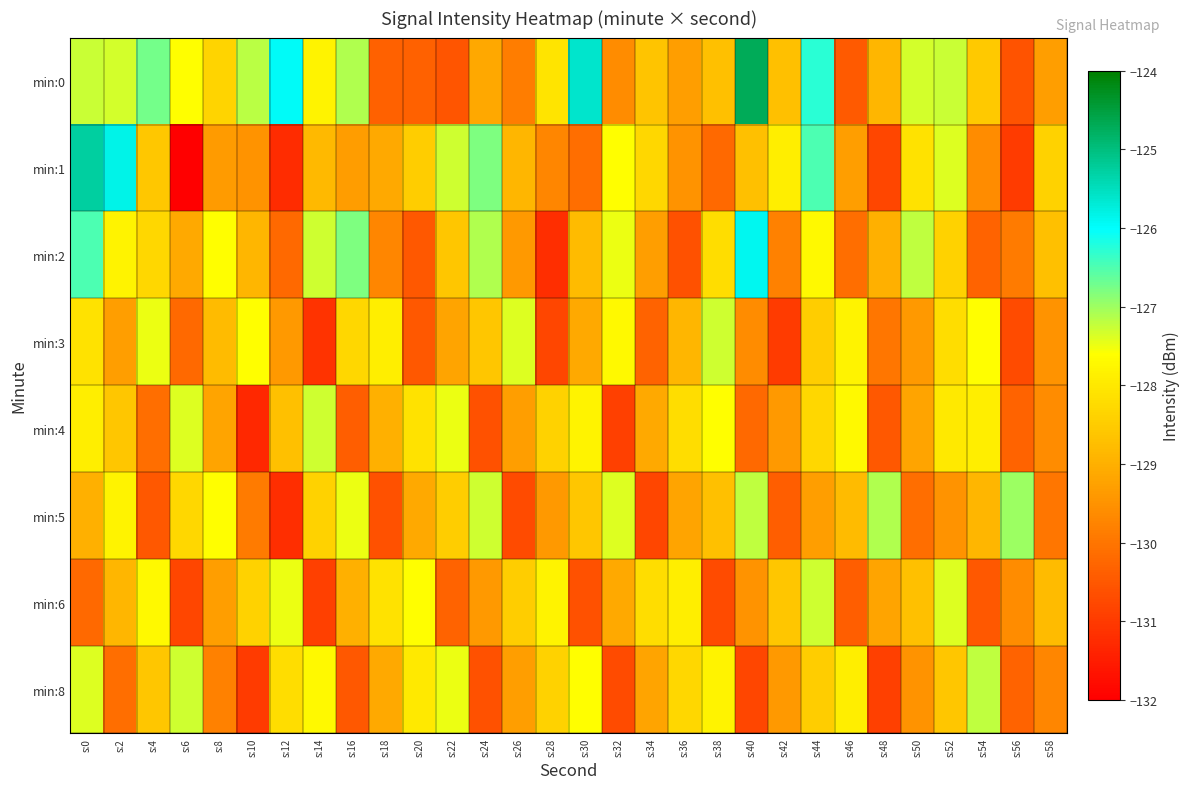

What is the minimum value shown in the chart?

-132.2